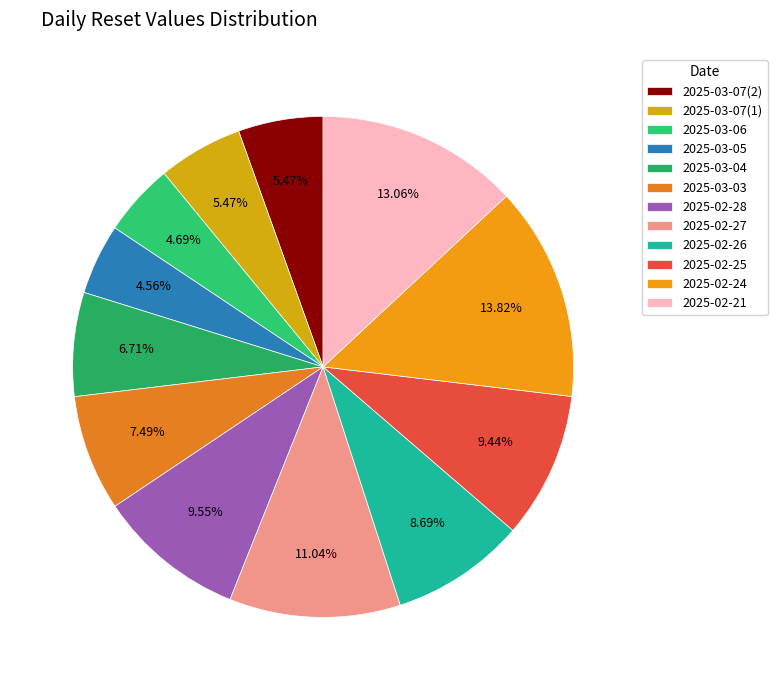

Is there a majority slice in this chart?

No